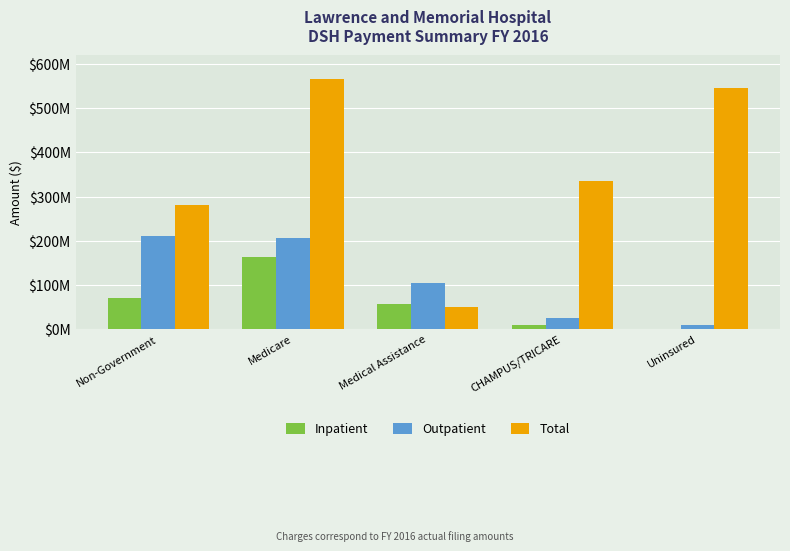

What is the lowest value of the Total series?

50728282